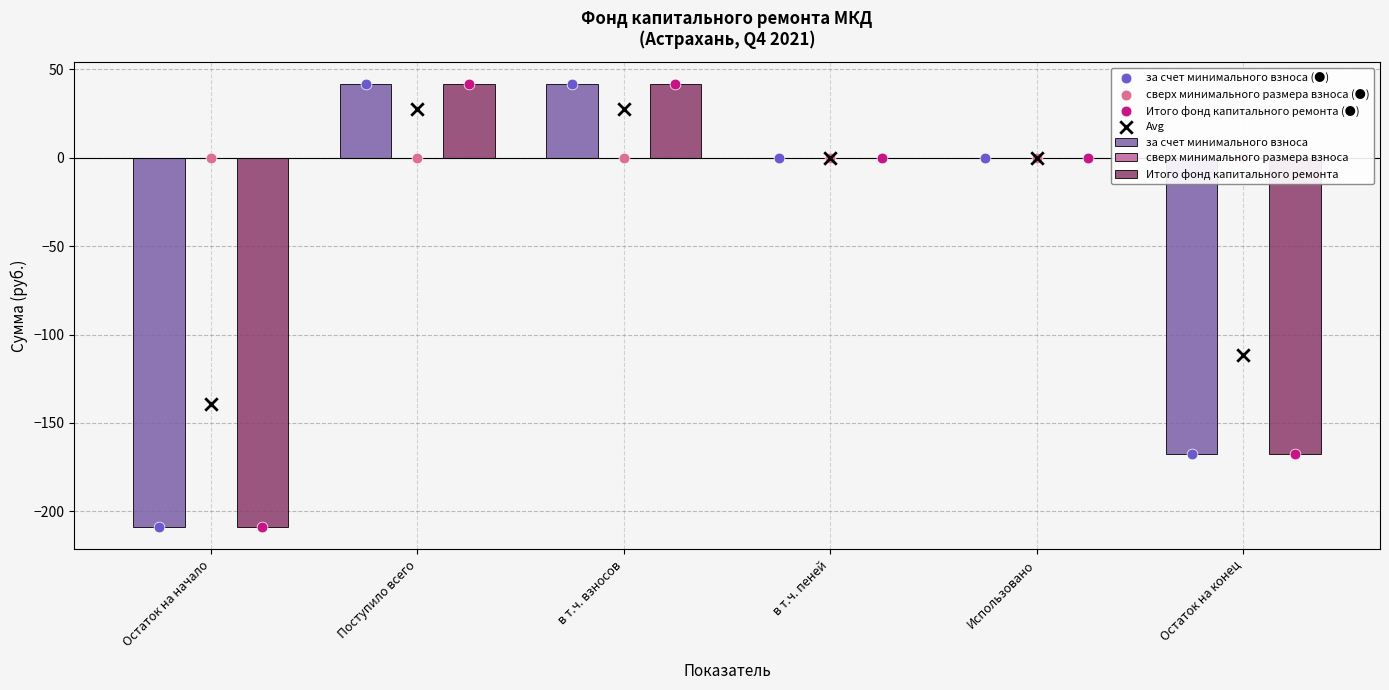

At which category is the sum across all series the highest?

Поступило всего